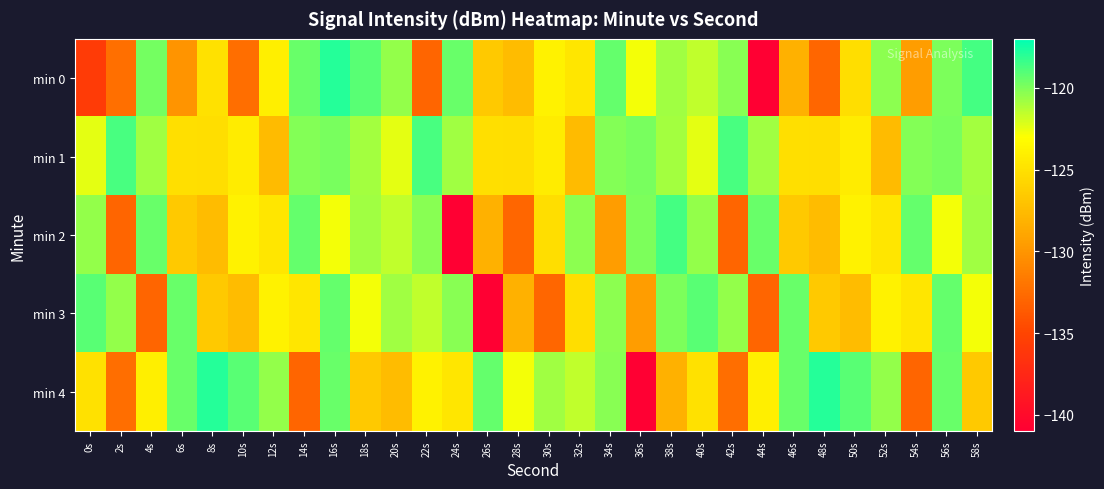

What is the spread (max minus min) of values at 12s?

7.0